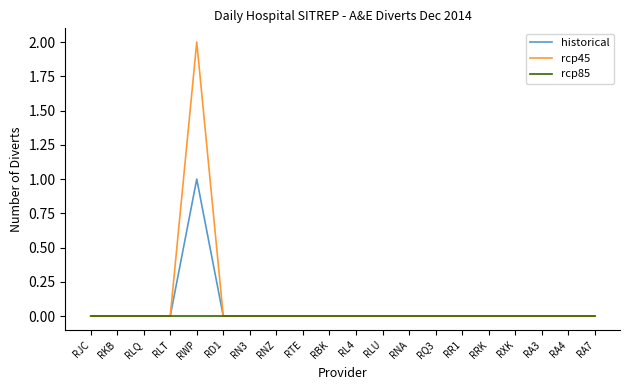

Which category has the highest value across all series?

RWP